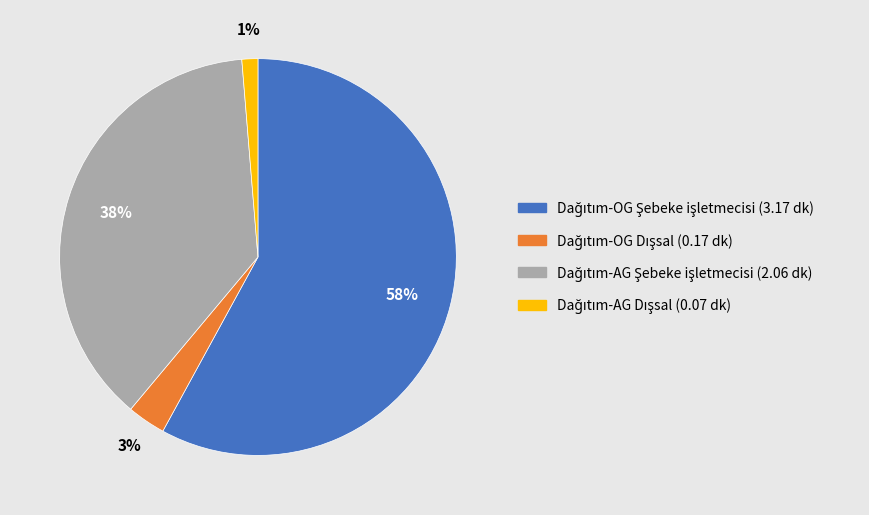

To the nearest percent, what is the average slice percentage?

25%